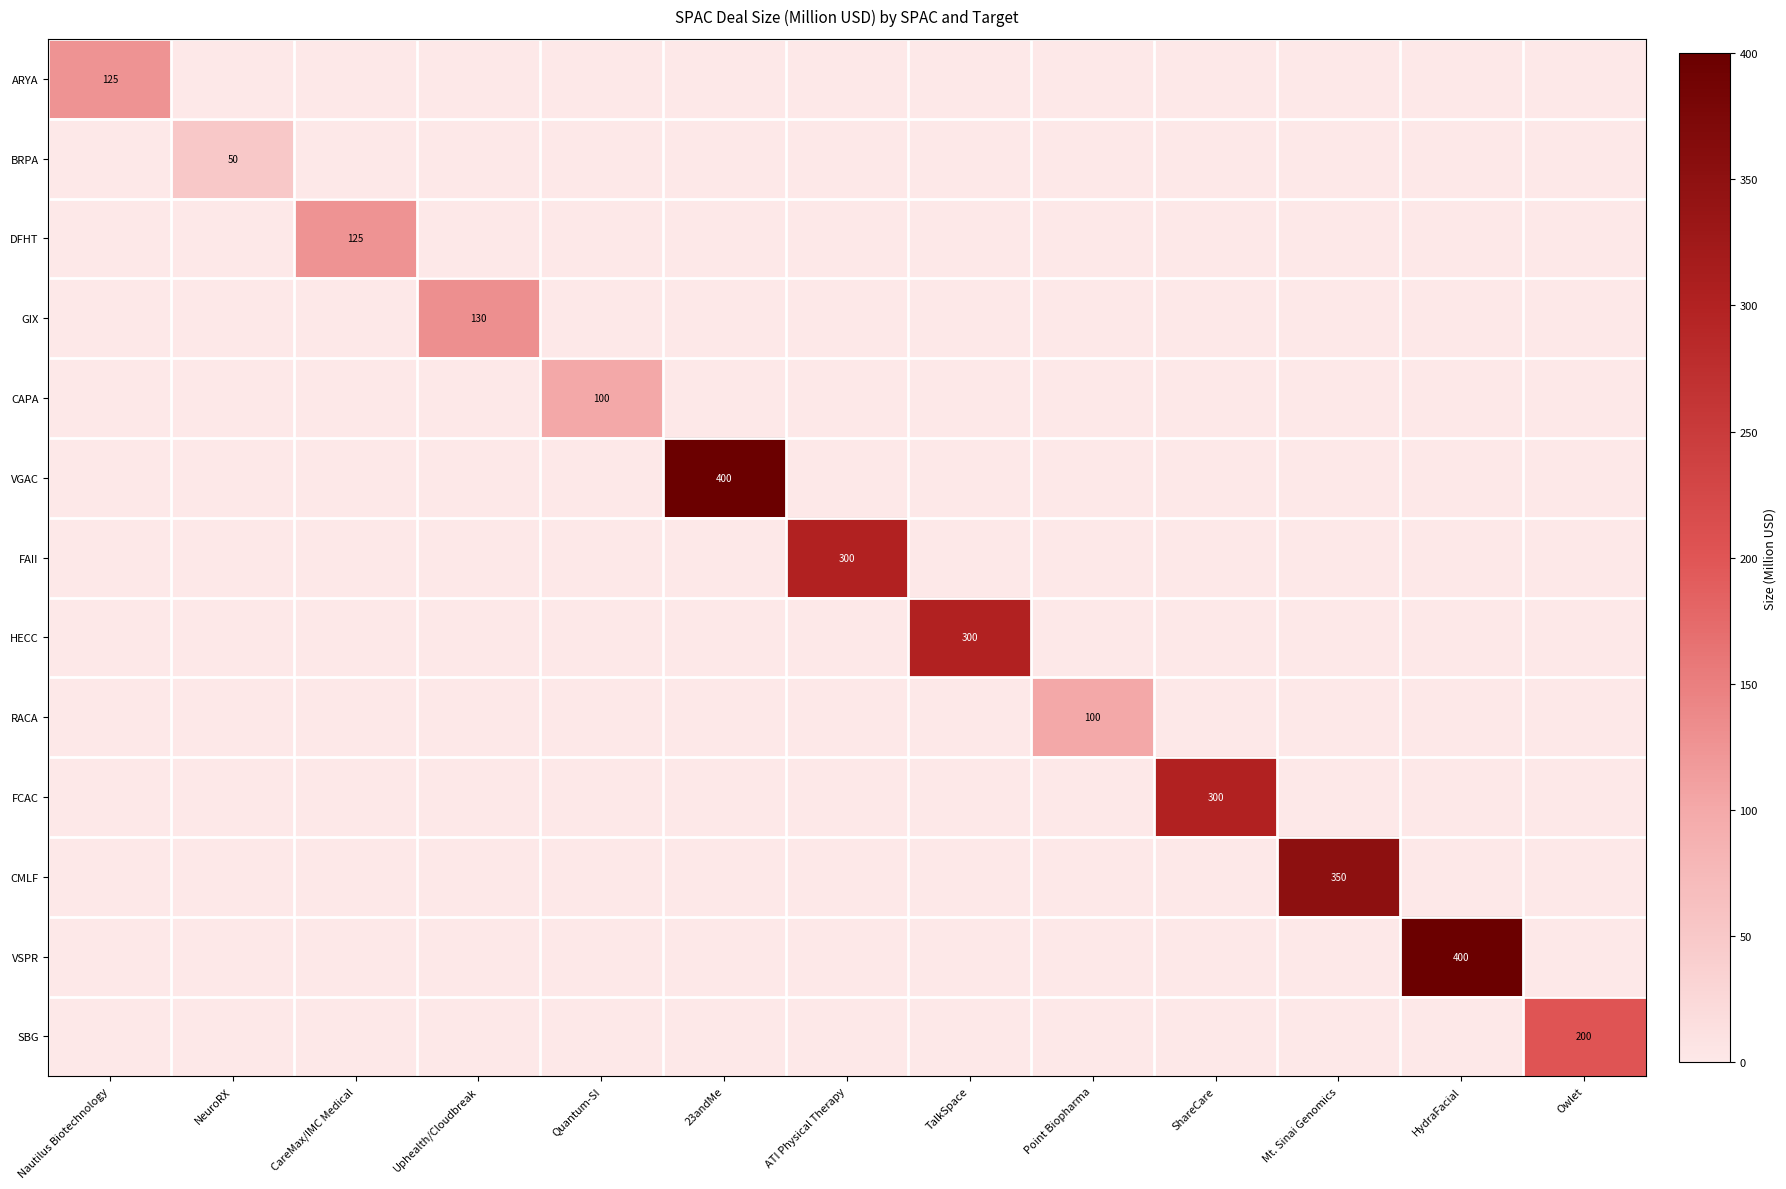

True or false: VGAC has a value of 400 at 23andMe.

True